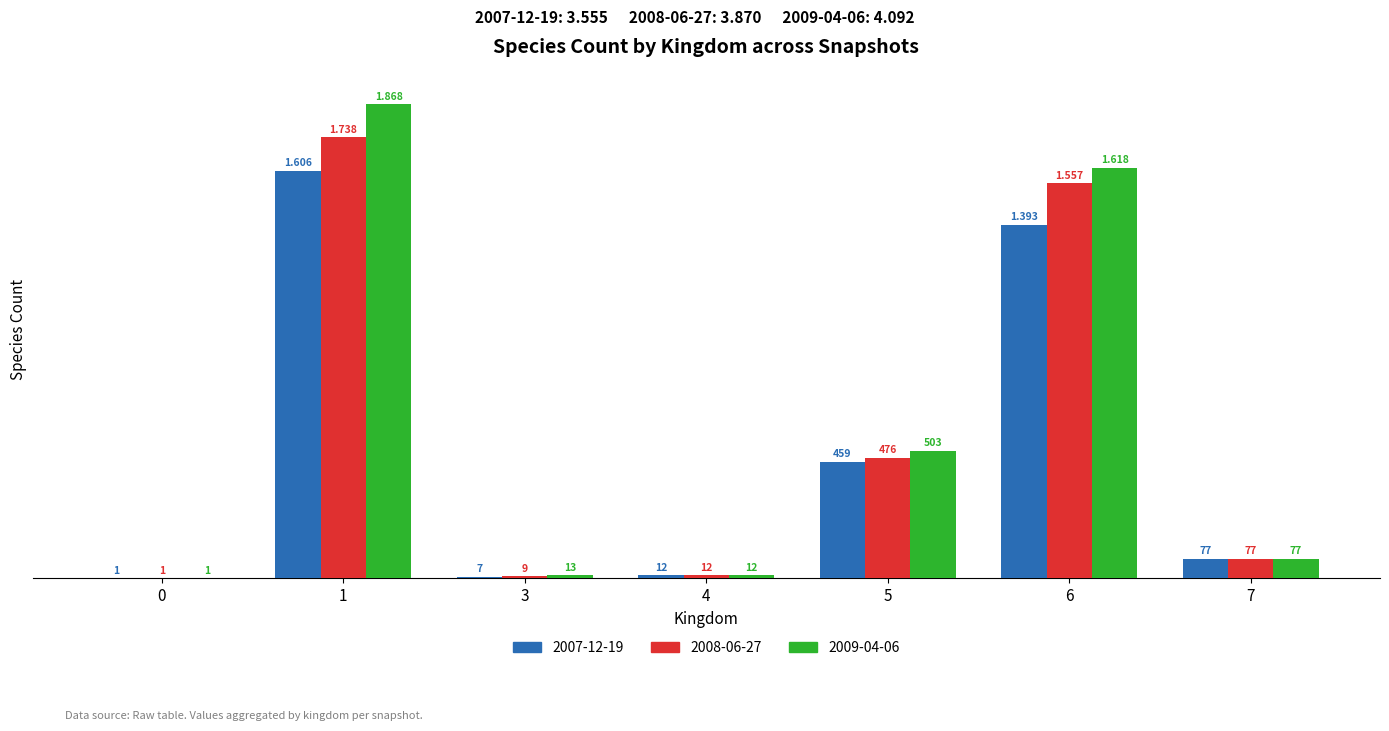

What is the sum of all 2008-06-27 values?

3870